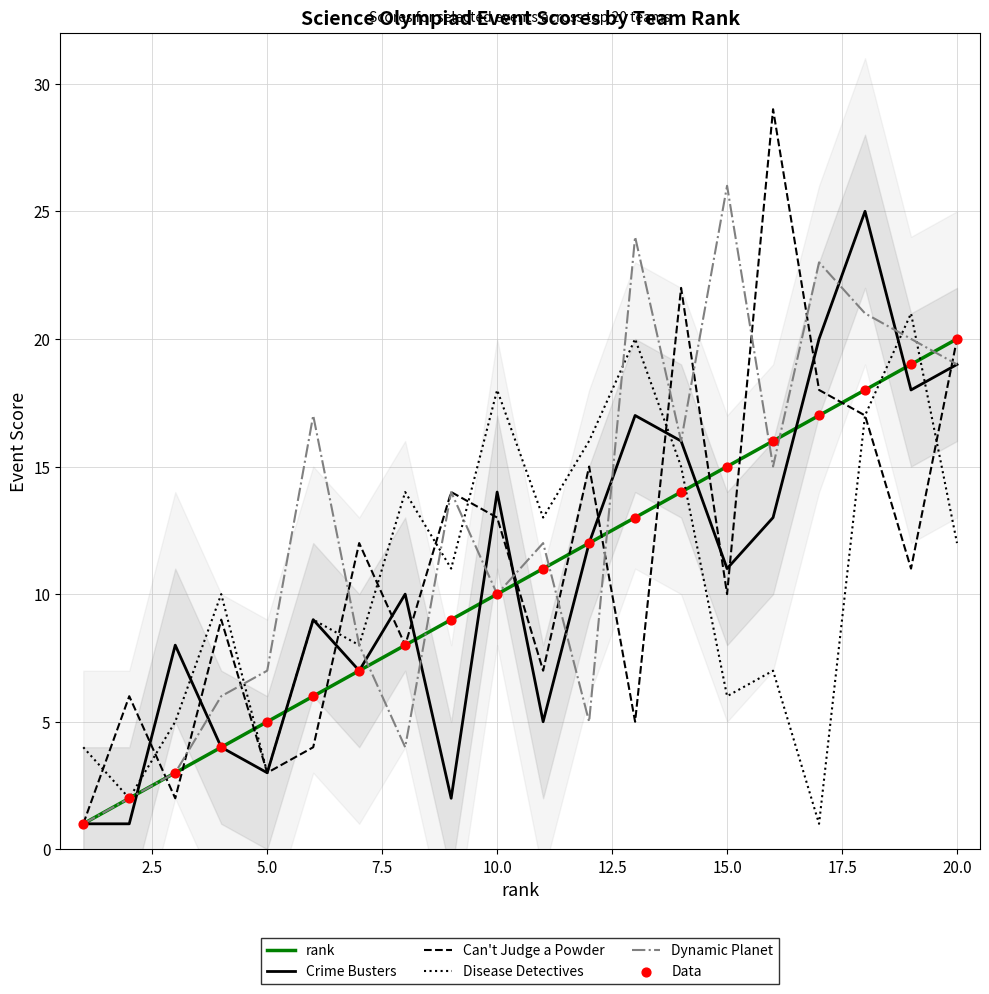

Which series has the widest spread of Y values?

Can't Judge a Powder